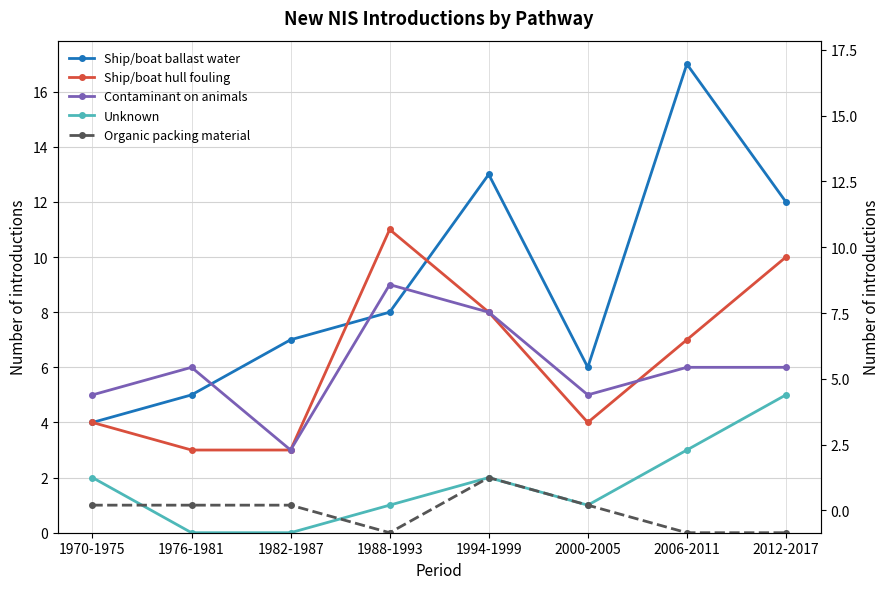

What are all the series names shown in the legend?

Ship/boat ballast water, Ship/boat hull fouling, Contaminant on animals, Unknown, Organic packing material